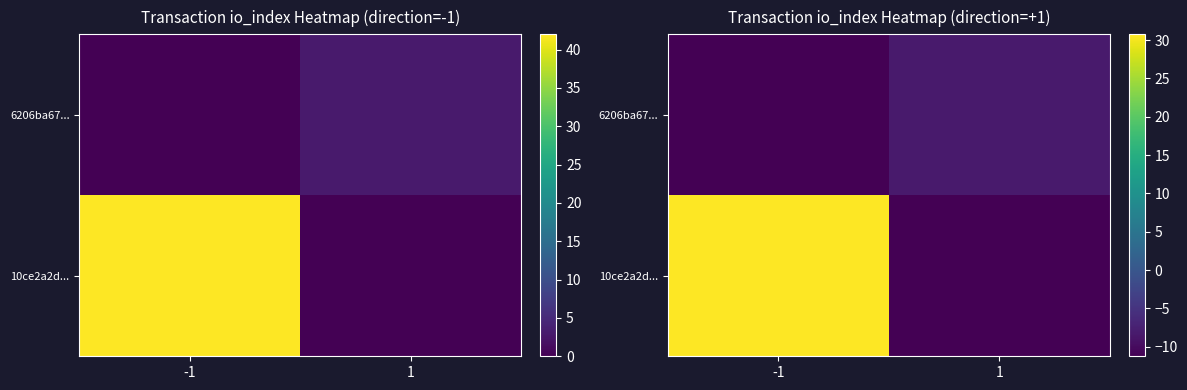

The value of 10ce2a2d... at -1 is 30.8. True or false?

True